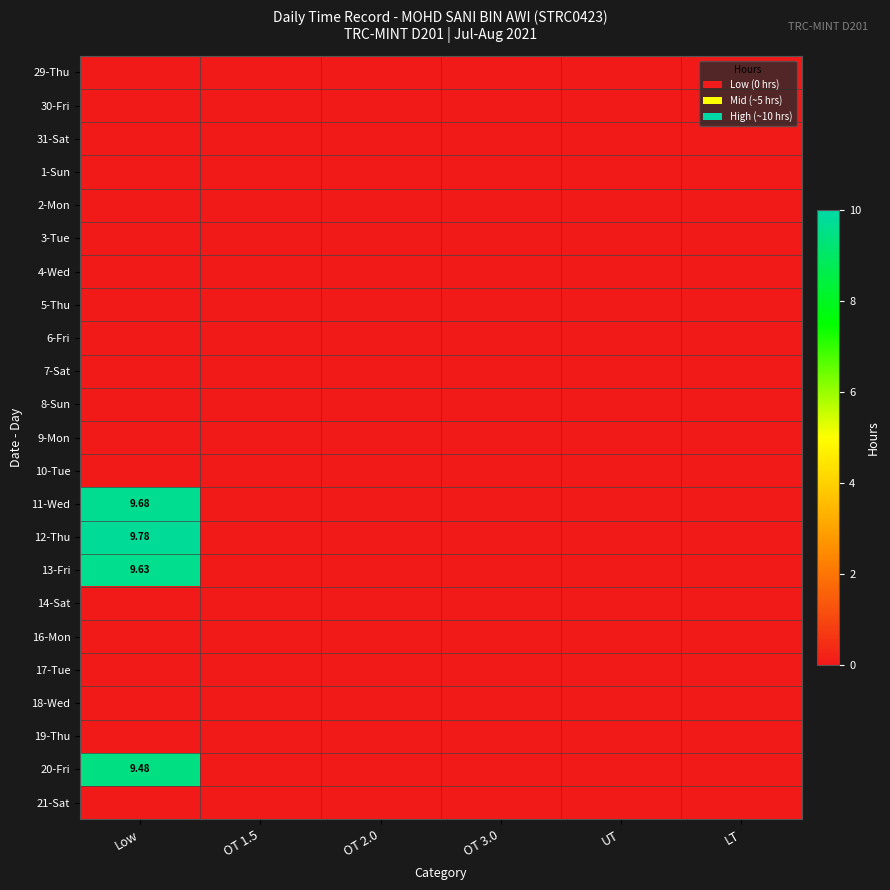

List the labels in order of 6-Fri value, largest first.

Low, OT 1.5, OT 2.0, OT 3.0, UT, LT